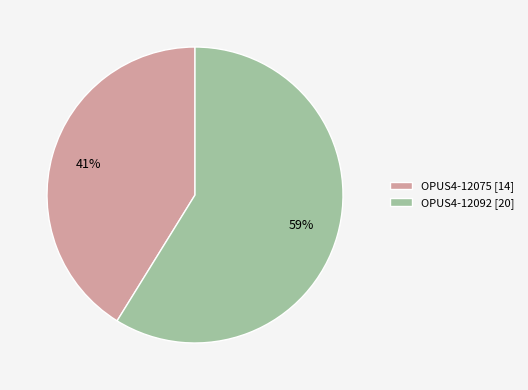

Is it true that OPUS4-12092 is 59% of the pie?

True